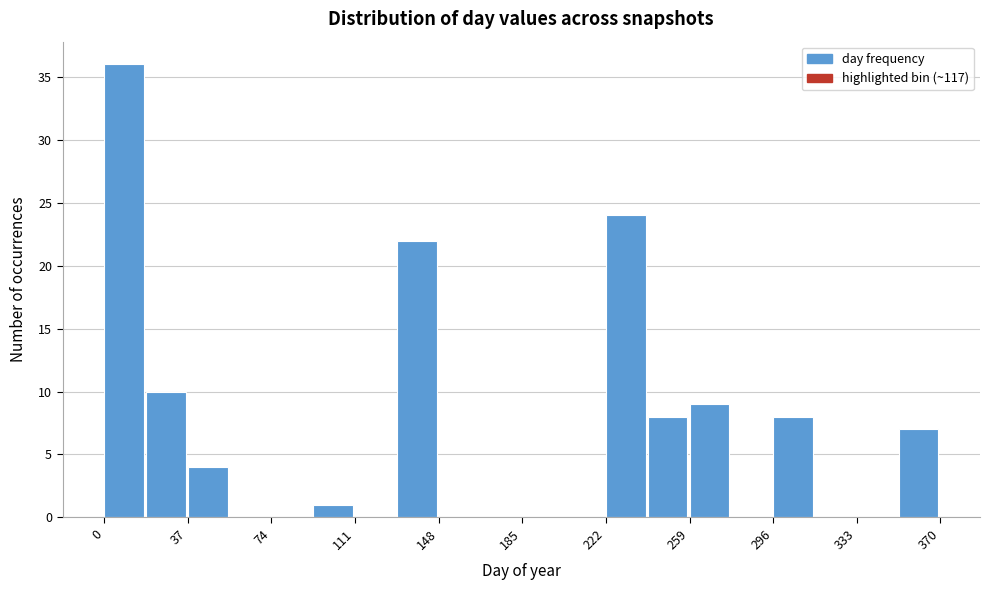

Read against the x-axis, roughly where is the centre of the tallest bar?

10